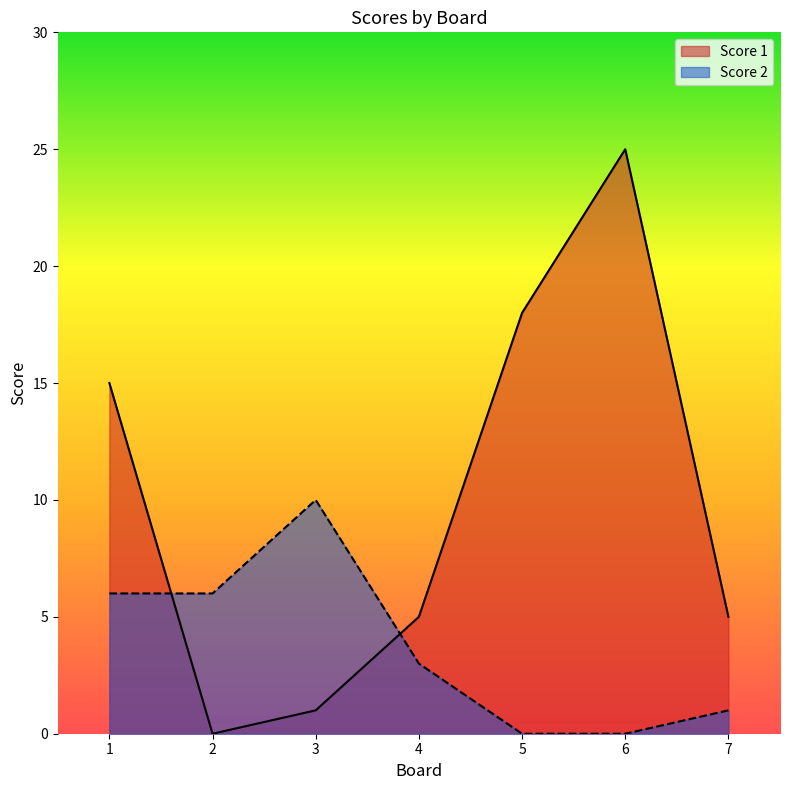

Where is Score 2 nearest to the value 5?

1